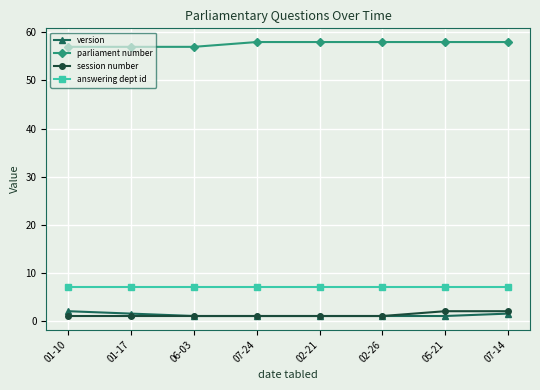

What is the highest value of the parliament number series?

58.0